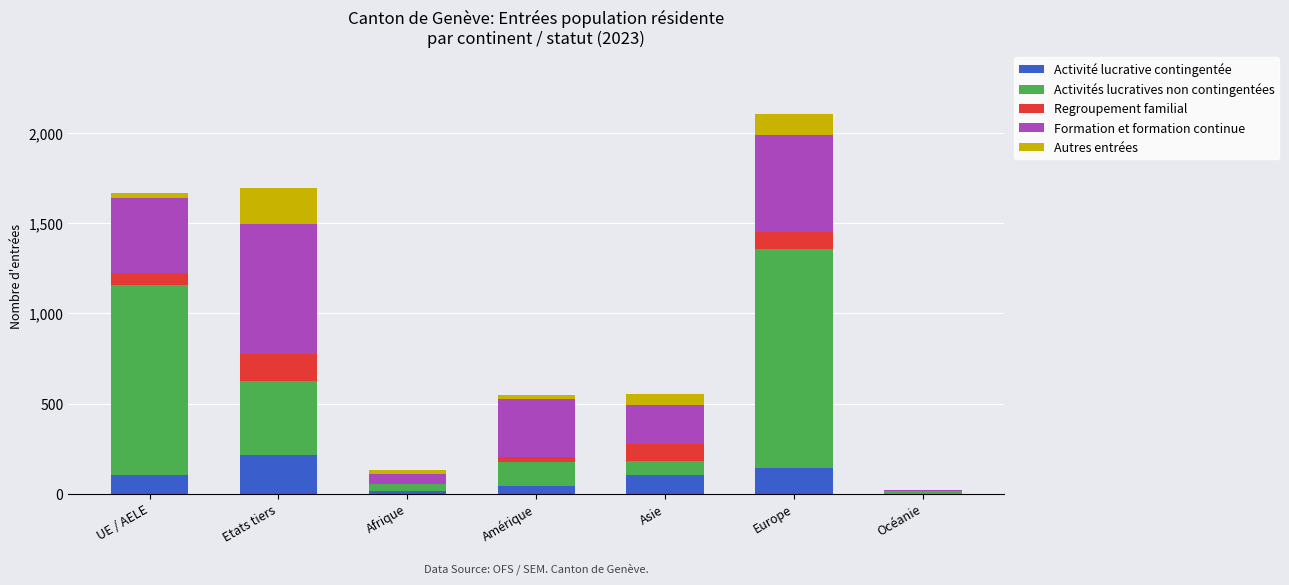

At which category is the sum across all series the highest?

Europe